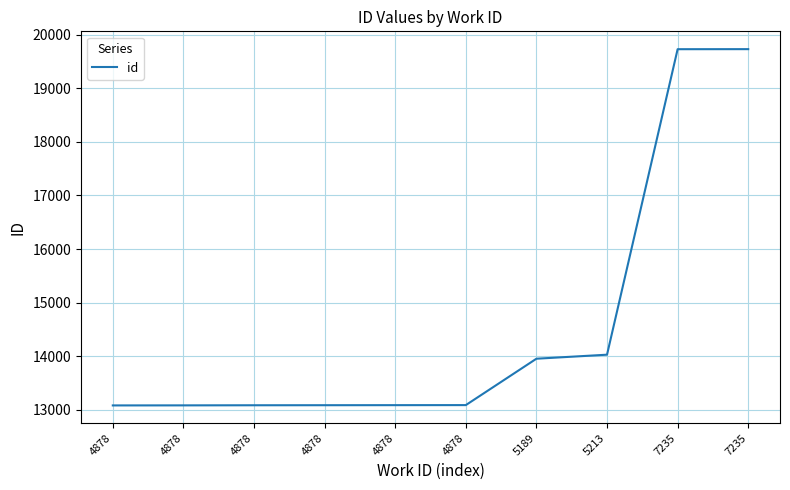

Which label corresponds to the largest value in the chart?

7235